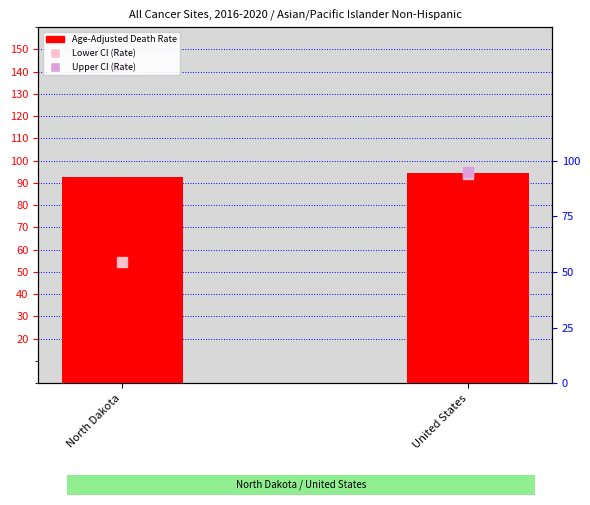

What are all the series names shown in the legend?

Age-Adjusted Death Rate, Lower CI (Rate), Upper CI (Rate)